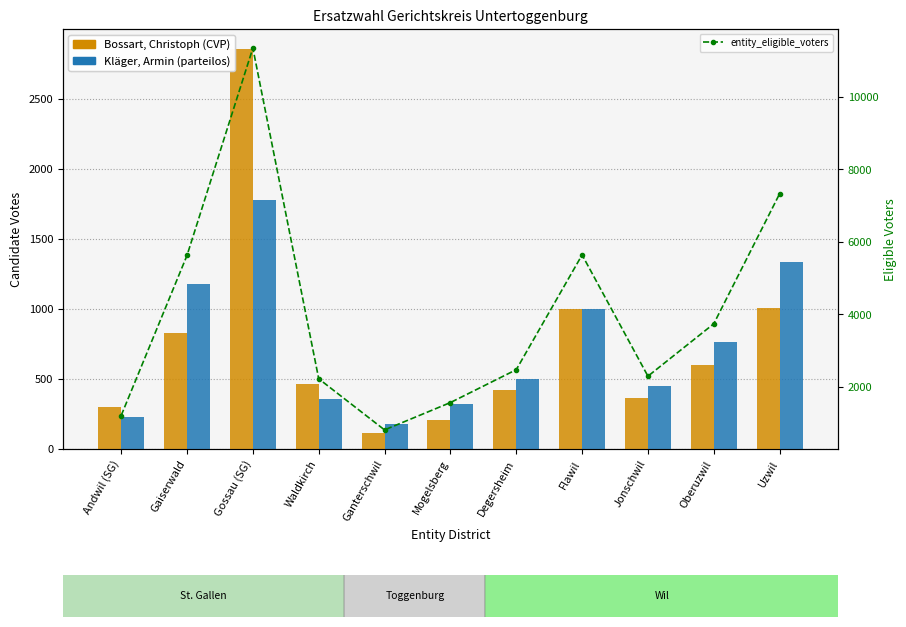

What is the value of the Bossart, Christoph bar at the 5th from the left?

113